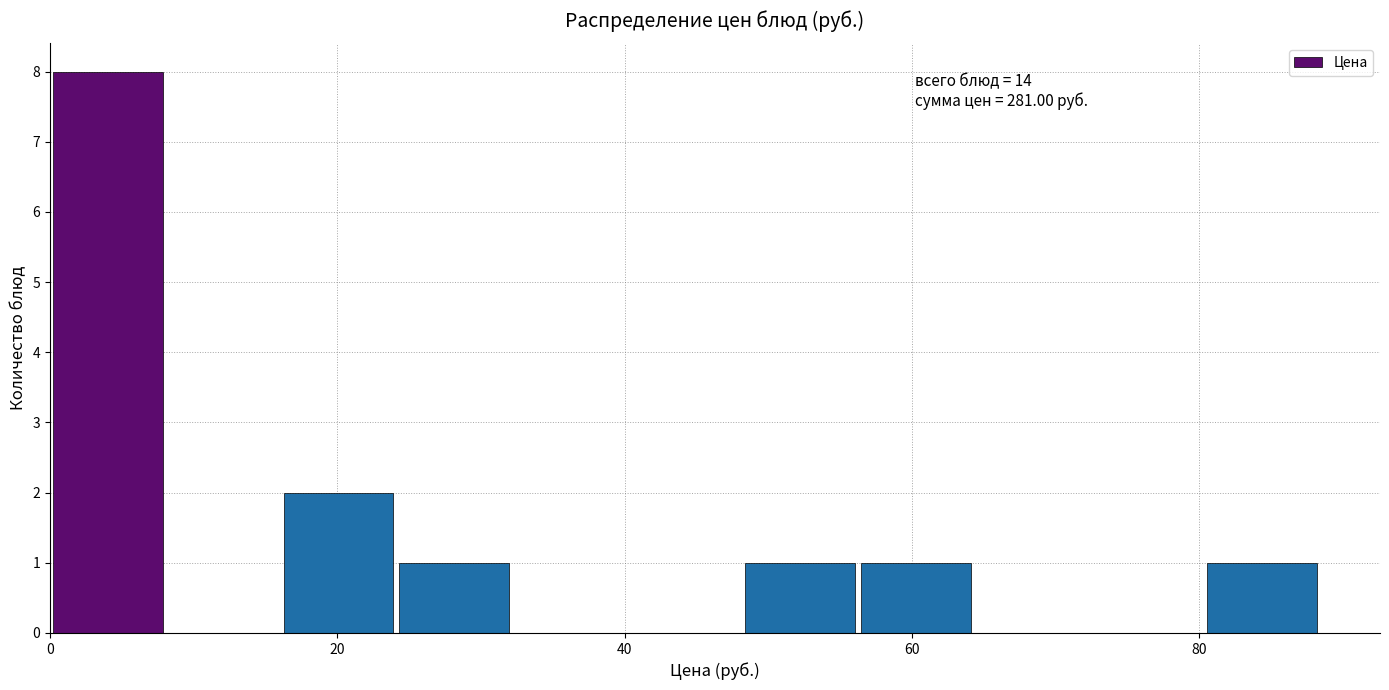

Which range on the x-axis has the tallest bar?

0 to 8